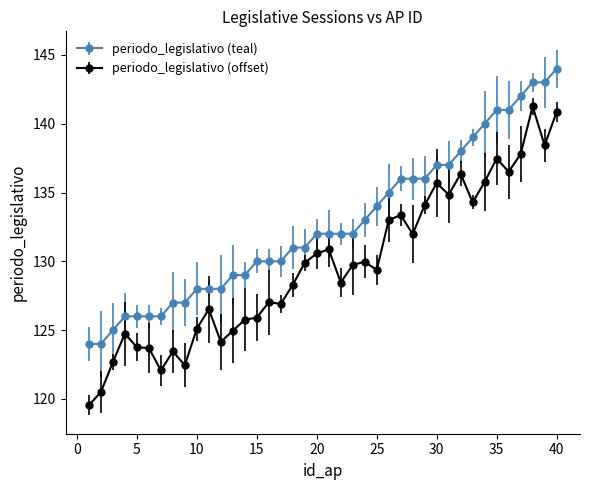

Which series has the widest spread of values?

periodo_legislativo (offset)